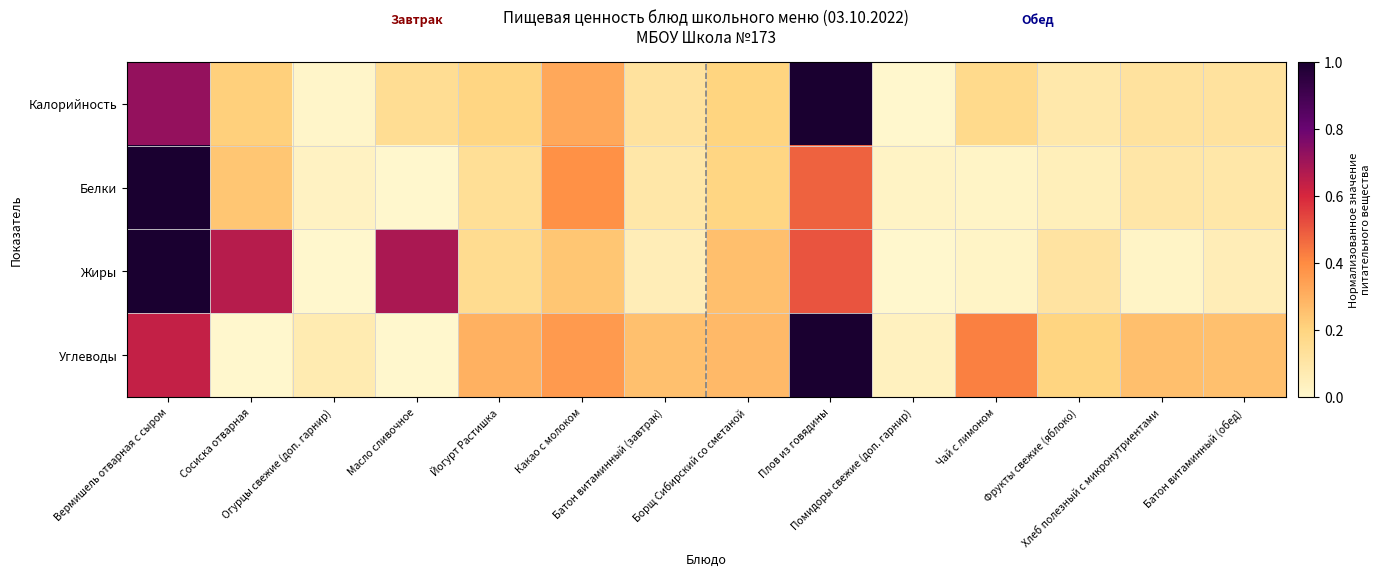

Which series changed the most between Какао с молоком and Батон витаминный (завтрак)?

Белки